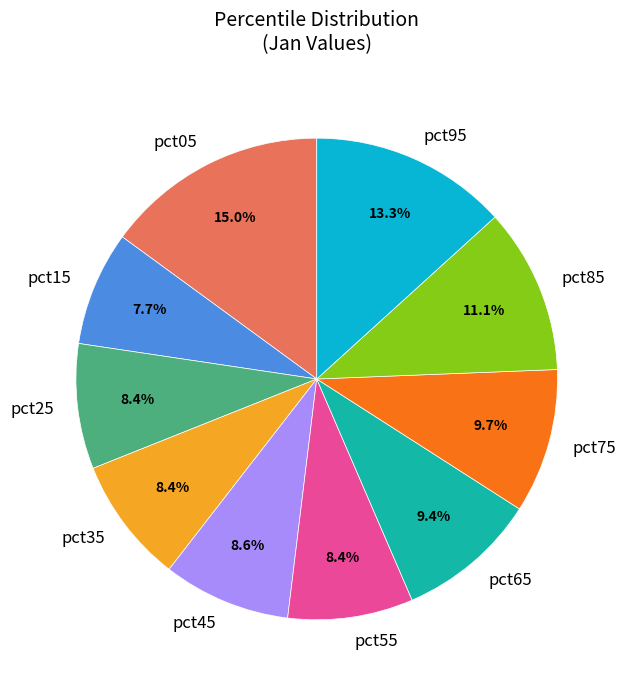

To the nearest percent, what is the difference between the pct75 and pct05 slice percentages?

5%